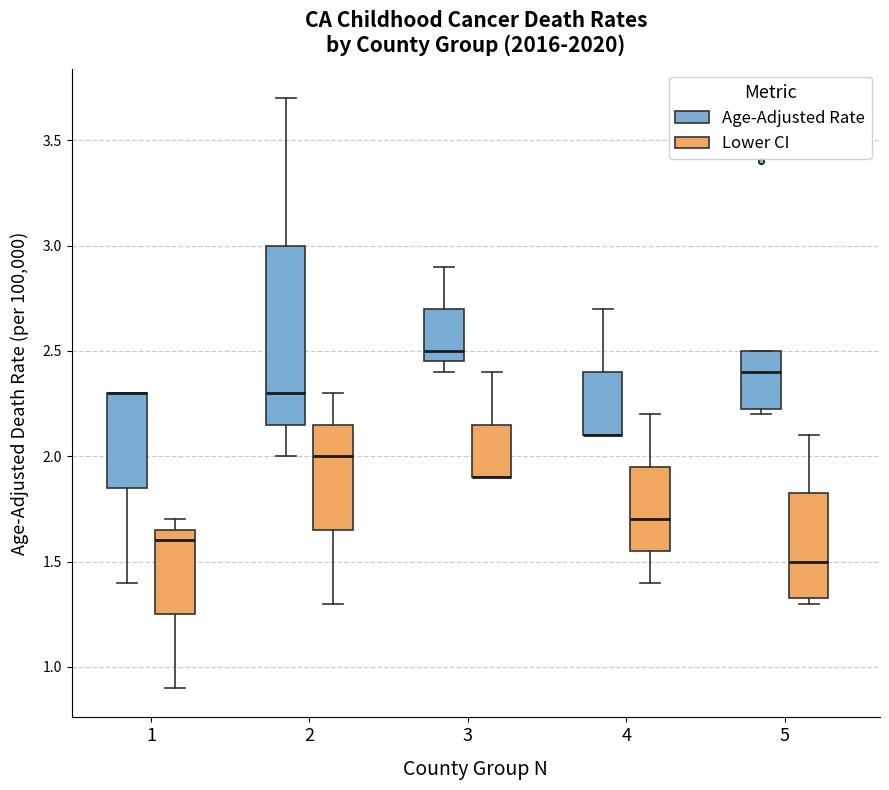

Where does the median line of the box for 2 (Age-Adjusted Rate) sit on the y-axis? The values are not printed on the chart, so give them approximately, as read against the axis.

2.30